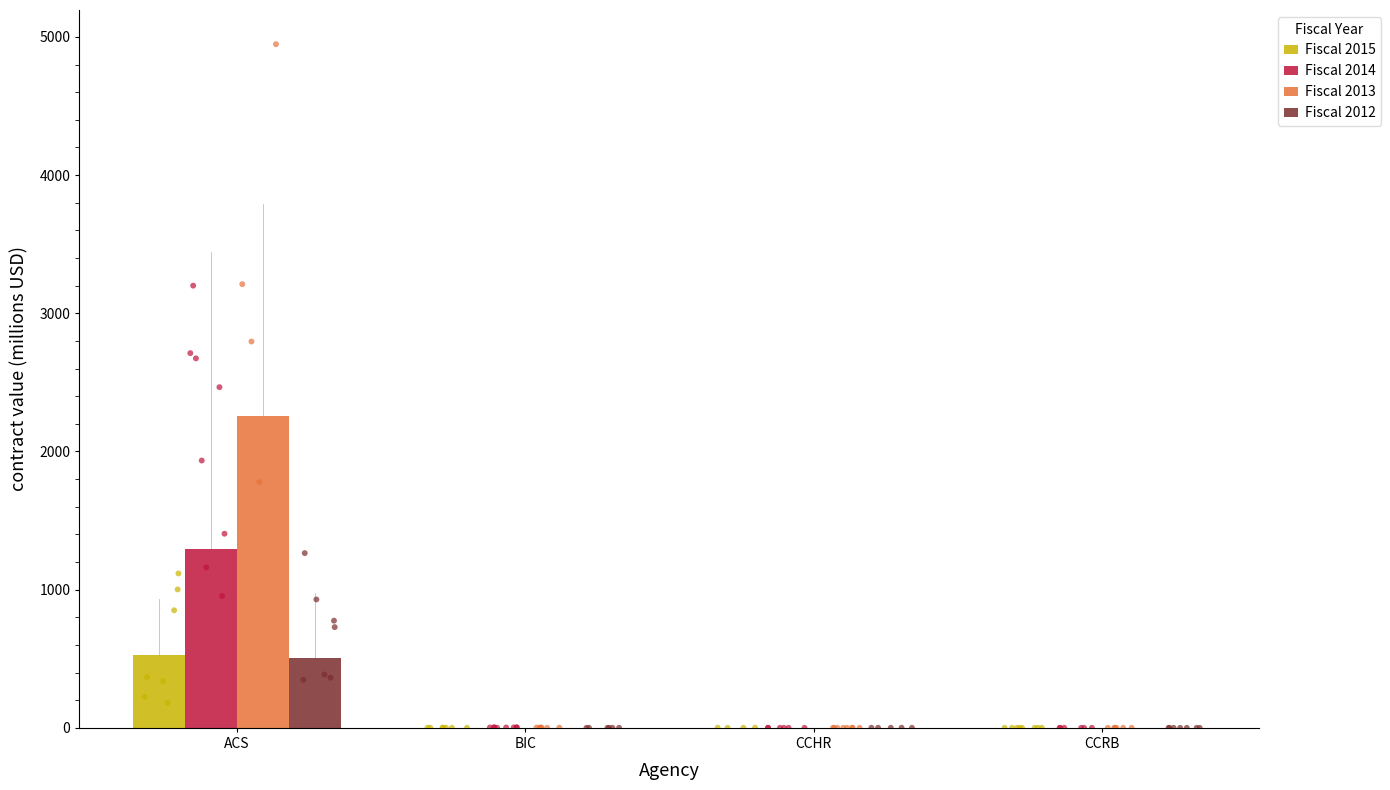

Which series has the largest Y range (max minus min)?

Fiscal 2013